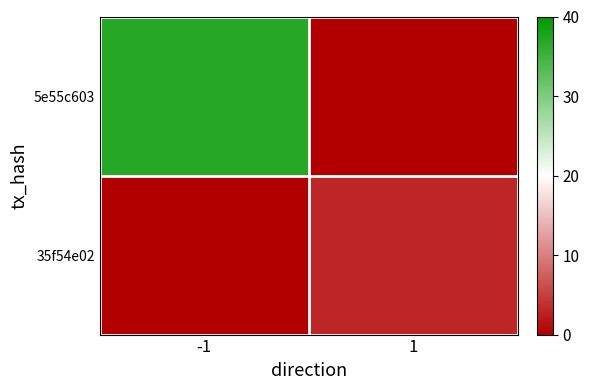

Which series has the largest total across all categories?

5e55c603